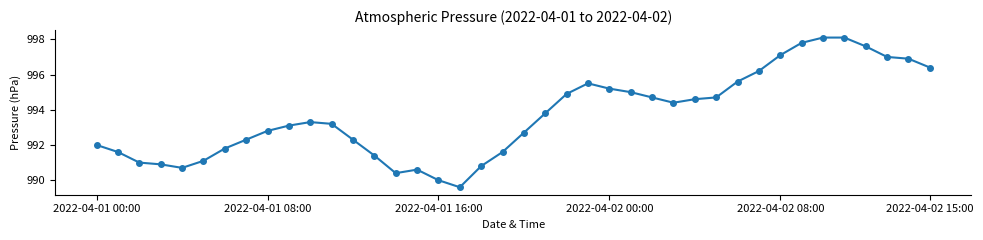

What is the maximum value shown in the chart?

998.1